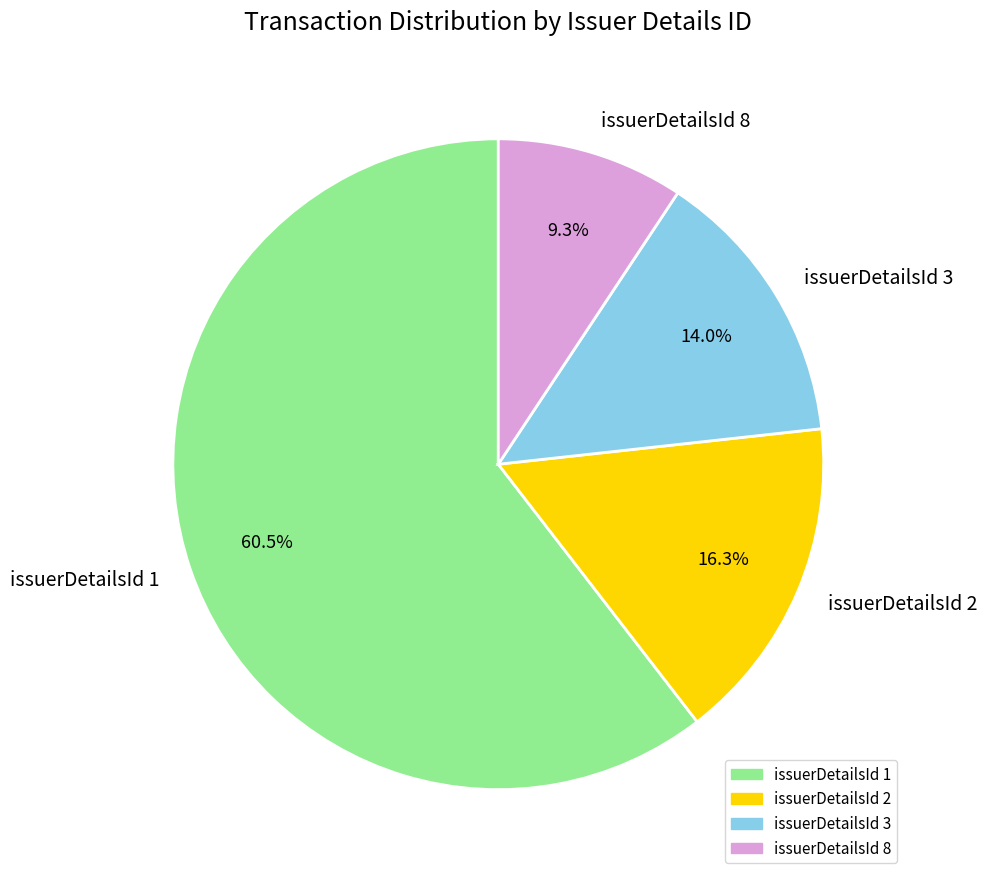

Which has a higher value, issuerDetailsId 2 or issuerDetailsId 3?

issuerDetailsId 2